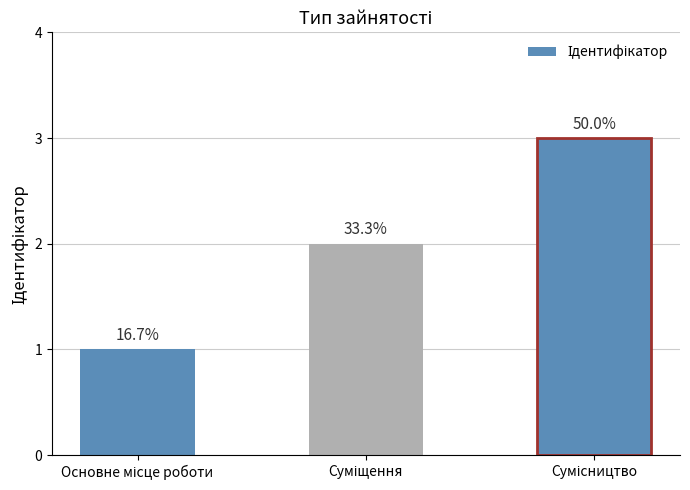

What is the sum of the values at Суміщення and Основне місце роботи?

3